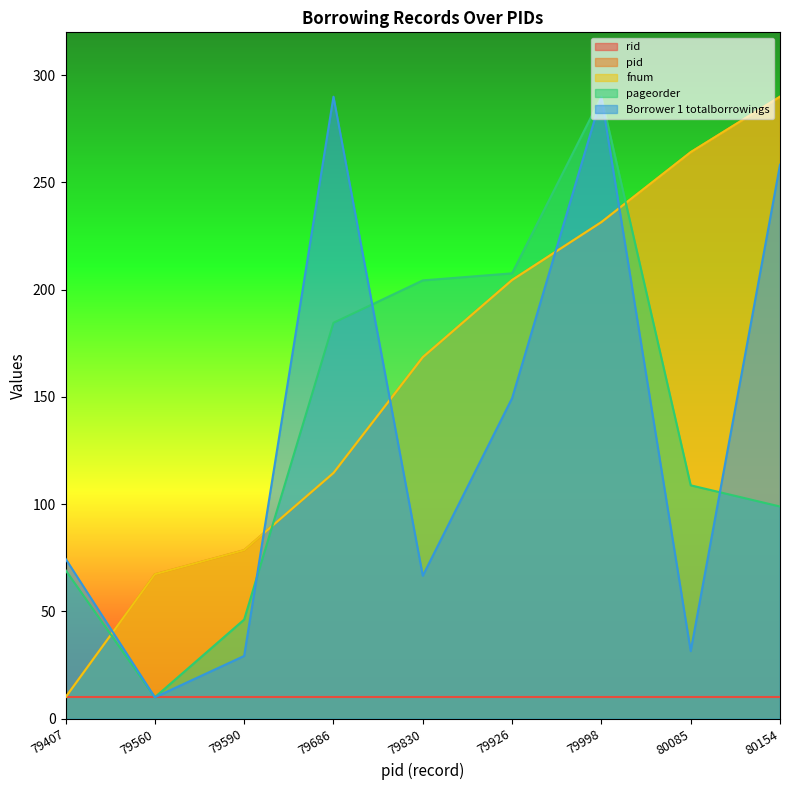

Which series ends up on top after the final intersection of pid and pageorder?

pid